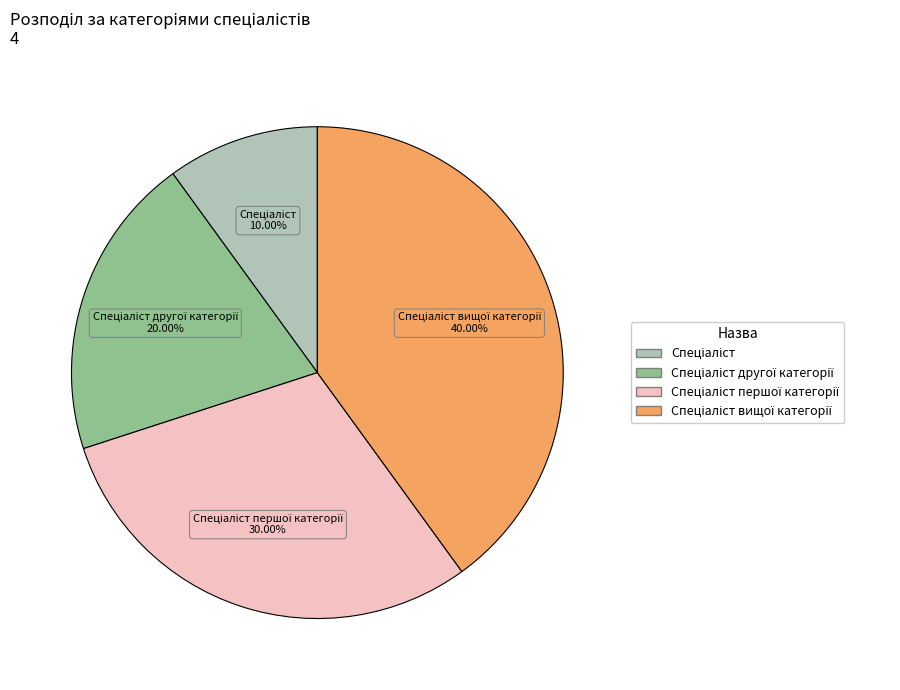

Does any single category account for the majority?

No